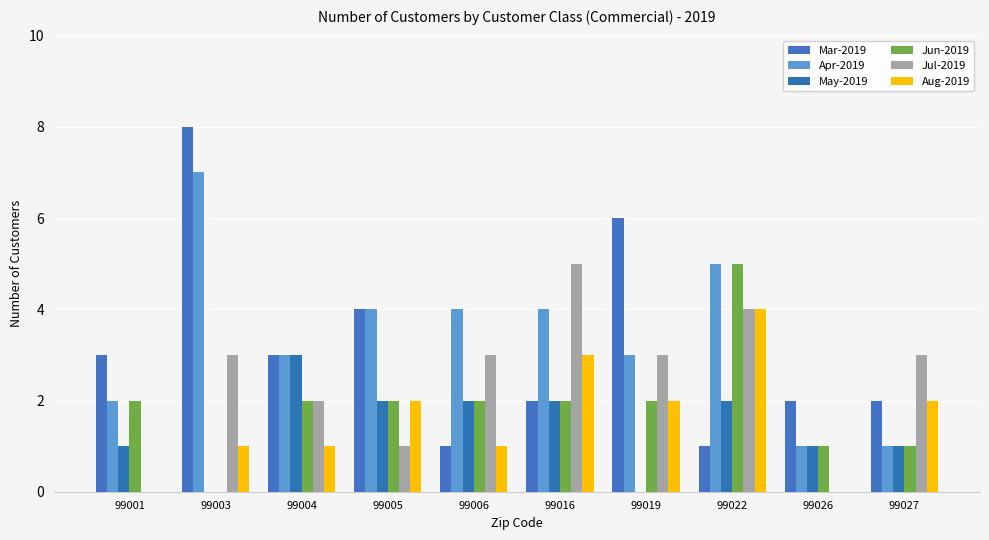

How many data points does each series have?

10